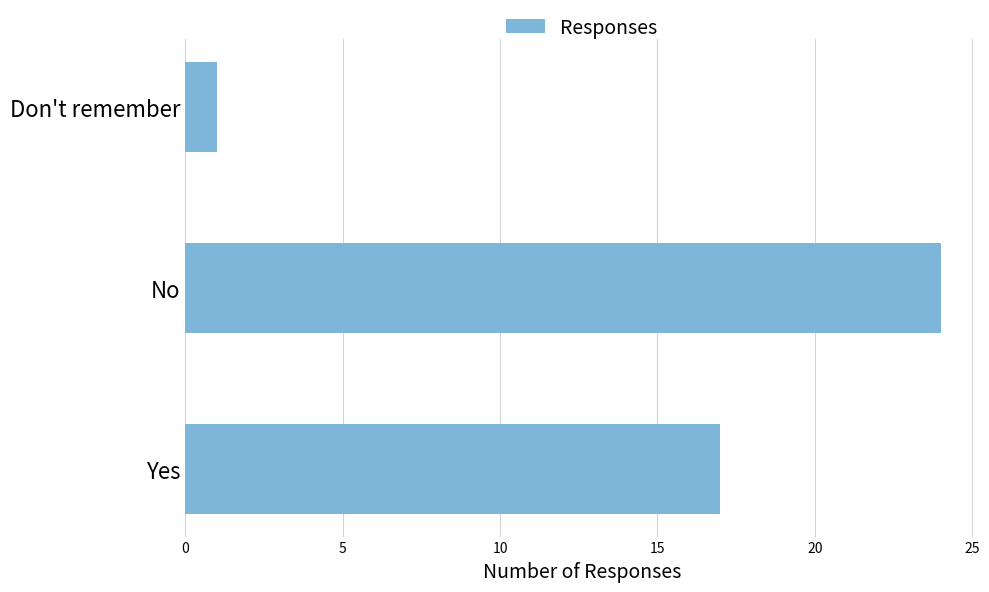

The chart shows a value of 0 at Don't remember. True or false?

False